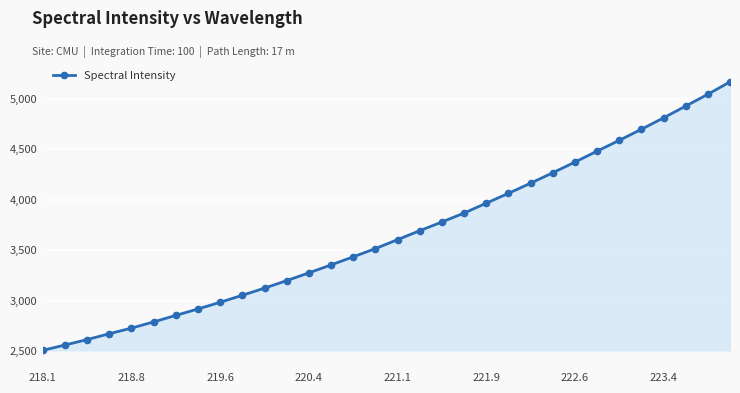

What is the minimum value shown in the chart?

2510.5